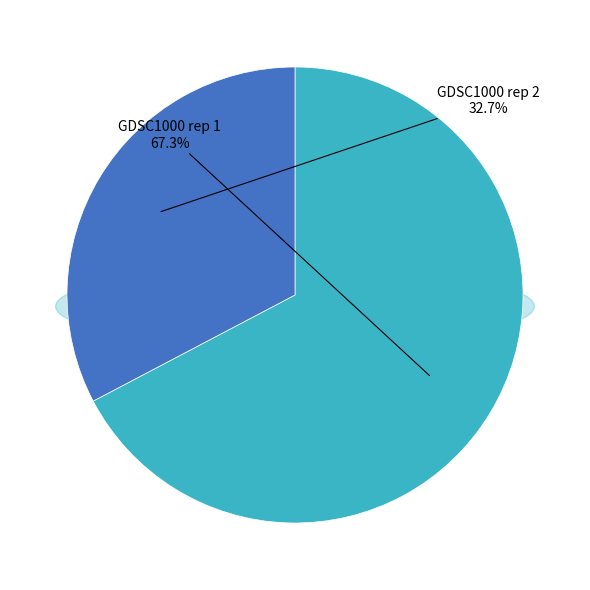

True or false: GDSC1000 rep 2 accounts for 45% of the total.

False